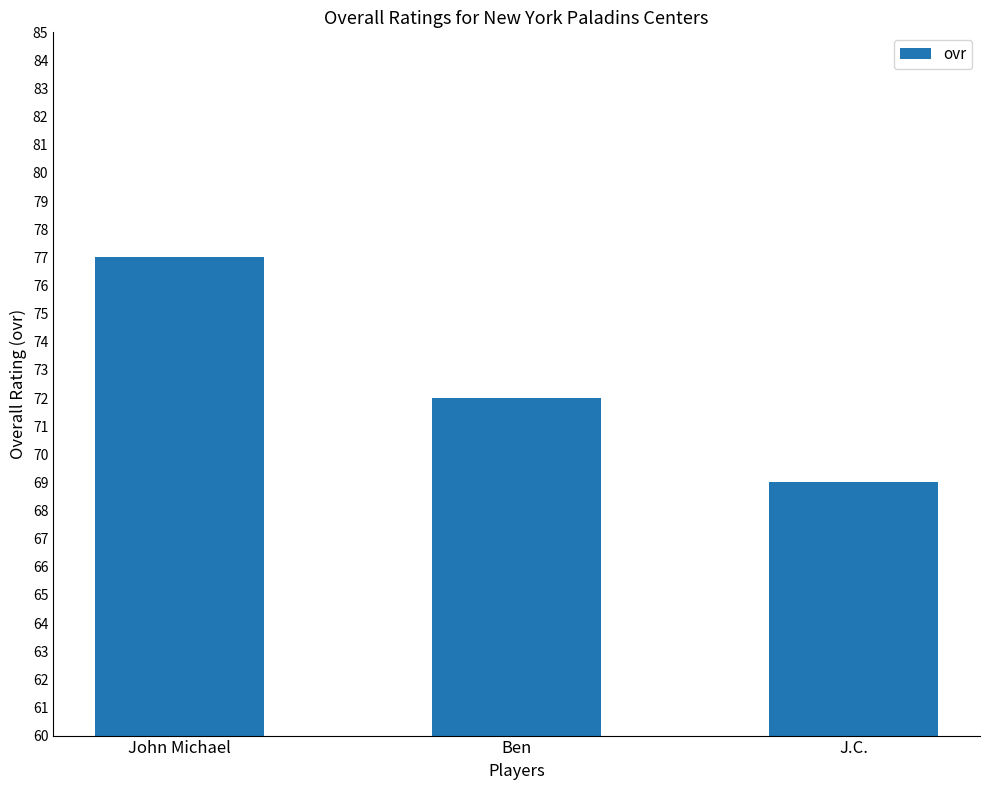

Reading left to right, list all the values displayed in this chart.

77	72	69